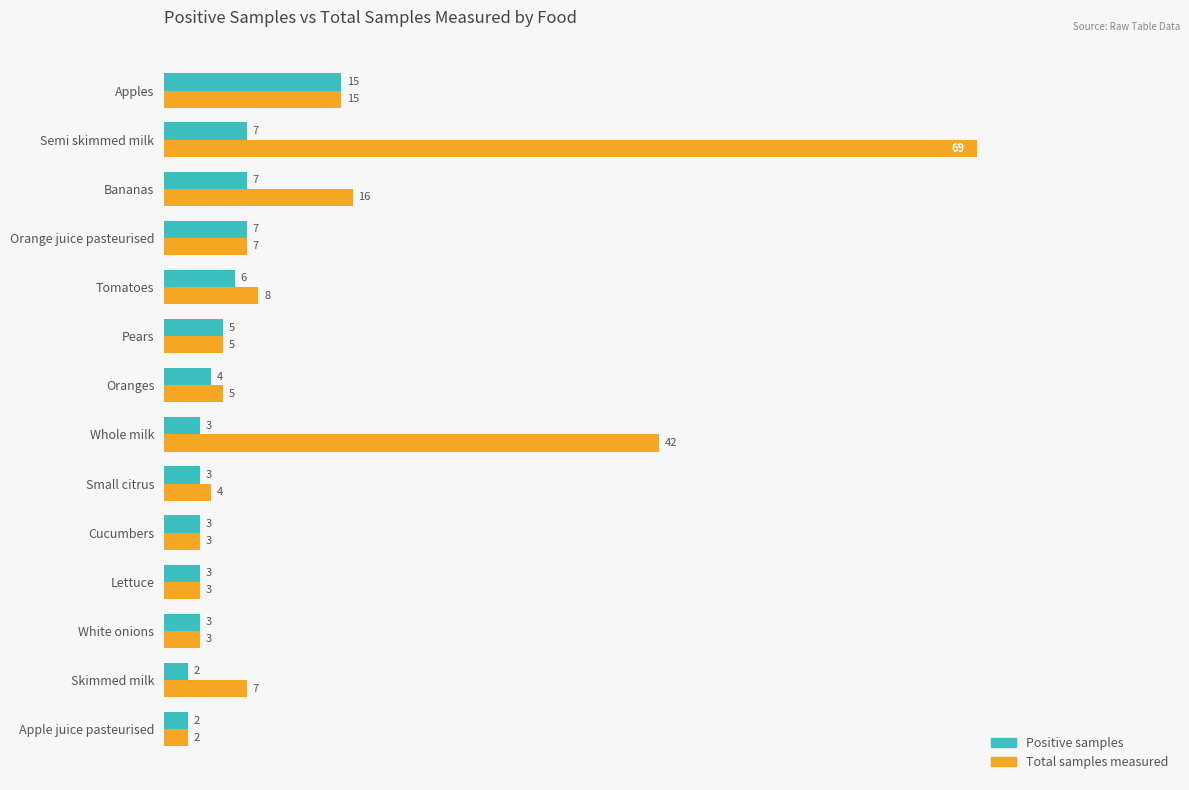

Where is Total samples measured nearest to the value 35?

Whole milk